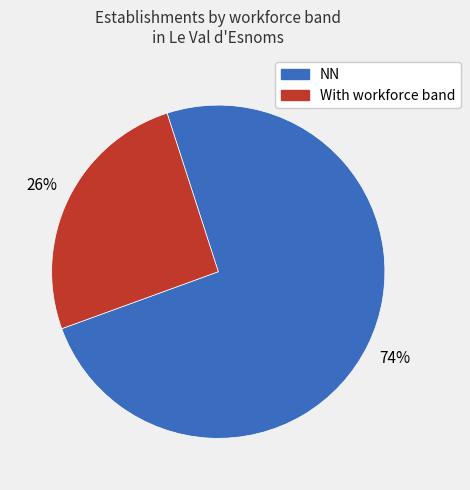

To the nearest percent, what is the average slice percentage?

50%